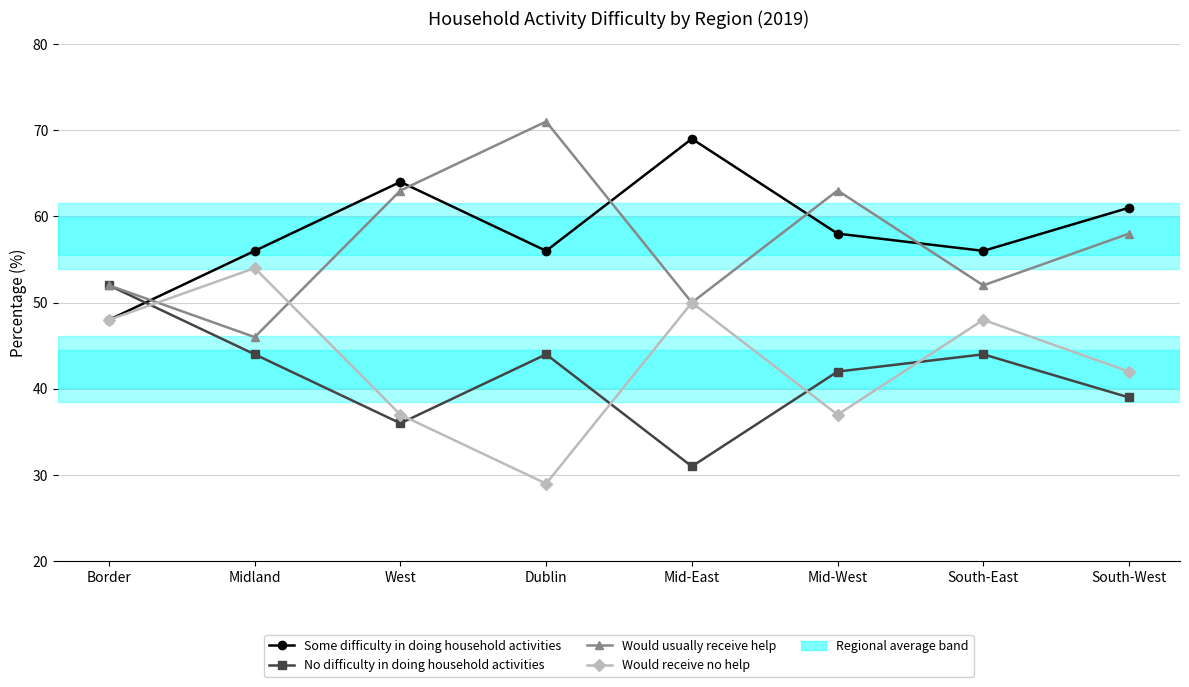

Is it true that Would usually receive help equals 52 at Border?

True